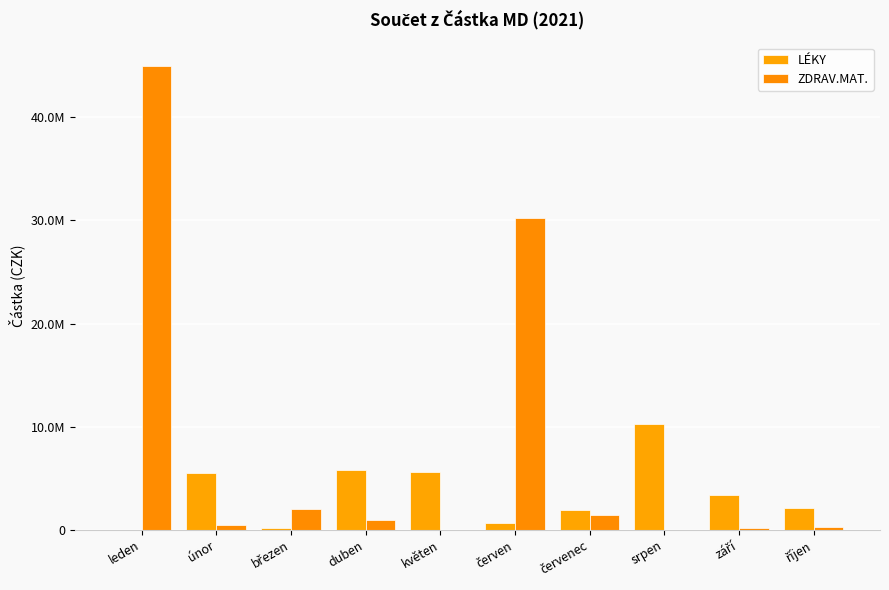

Are the bars horizontal?

No